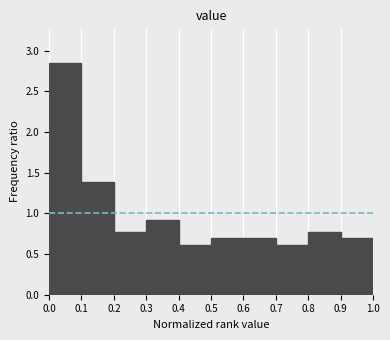

Reading left to right, transcribe this chart: for each bar, give the range it covers on the x-axis and its height. The values are not printed on the chart, so give them approximately, as read against the axis.

0.0 to 0.1: 2.85
0.1 to 0.2: 1.40
0.2 to 0.3: 0.75
0.3 to 0.4: 0.90
0.4 to 0.5: 0.60
0.5 to 0.6: 0.70
0.6 to 0.7: 0.70
0.7 to 0.8: 0.60
0.8 to 0.9: 0.75
0.9 to 1.0: 0.70